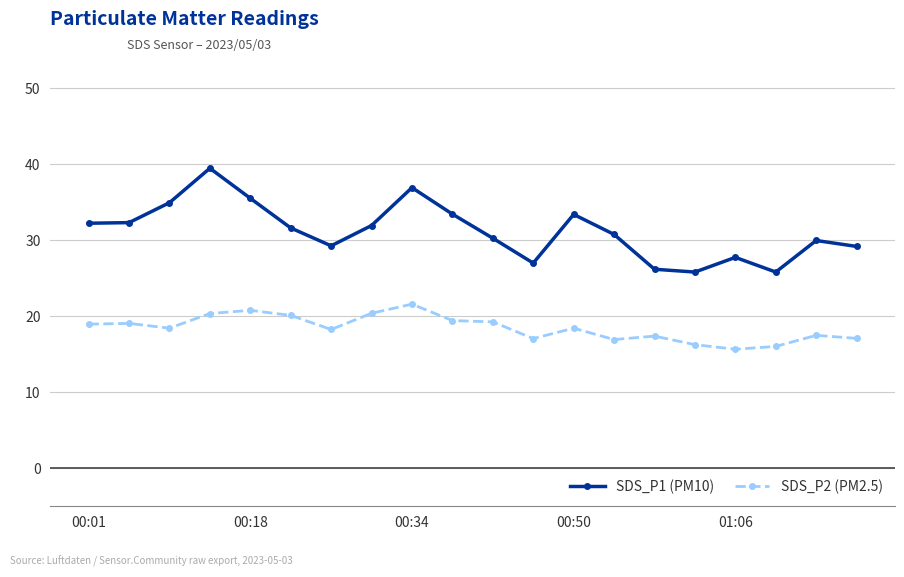

What is the minimum value for SDS_P2 (PM2.5)?

15.7